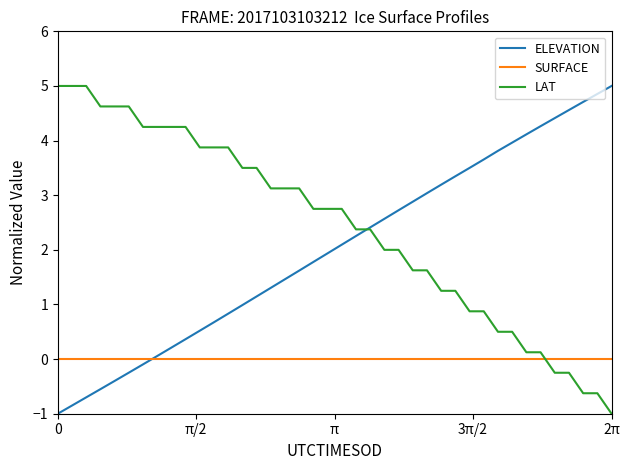

Rank the series by their average value, from lowest to highest.

SURFACE, ELEVATION, LAT